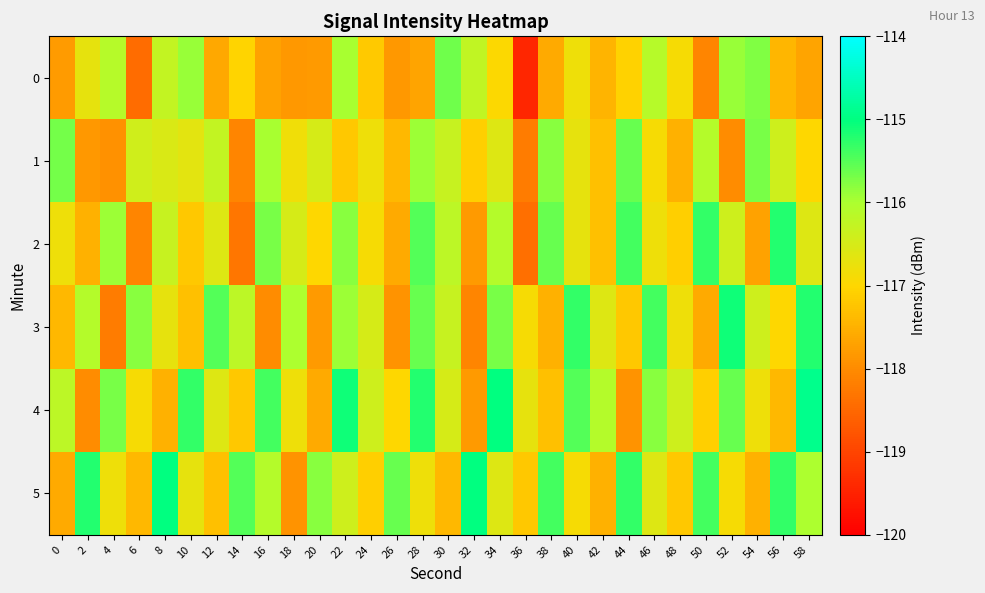

Which has a higher value, 32 or 28?

32